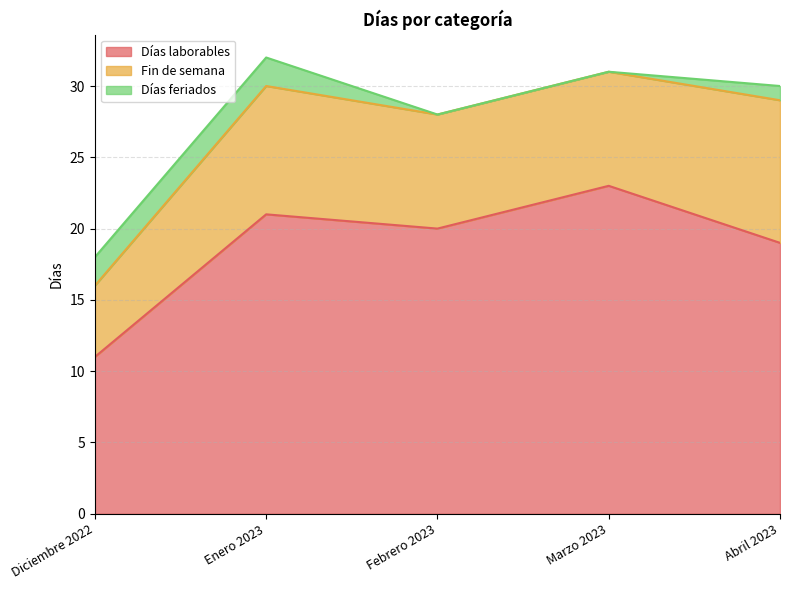

Where does the Días feriados series first go above 1?

Diciembre 2022